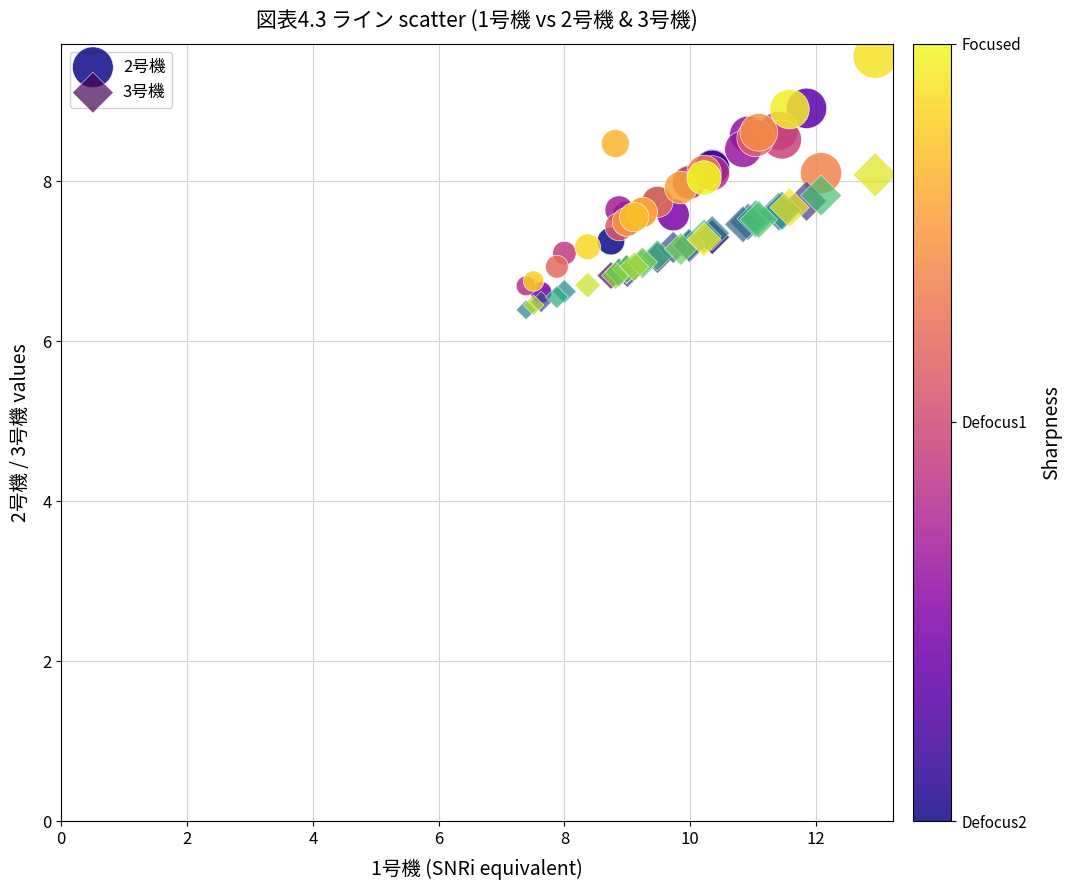

Which series contains the highest Y value?

2号機